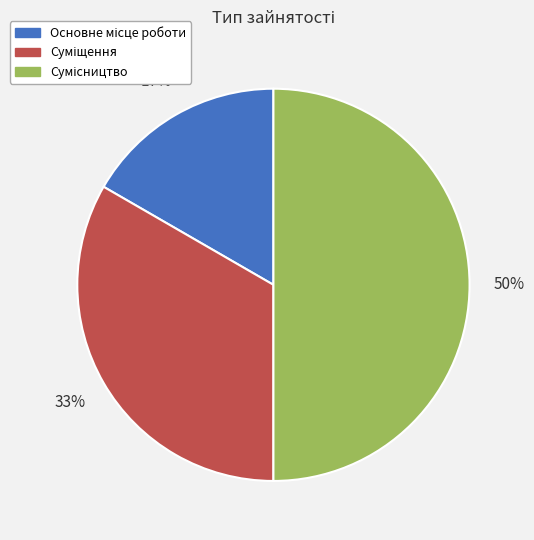

To the nearest percent, what is the average slice percentage?

33%